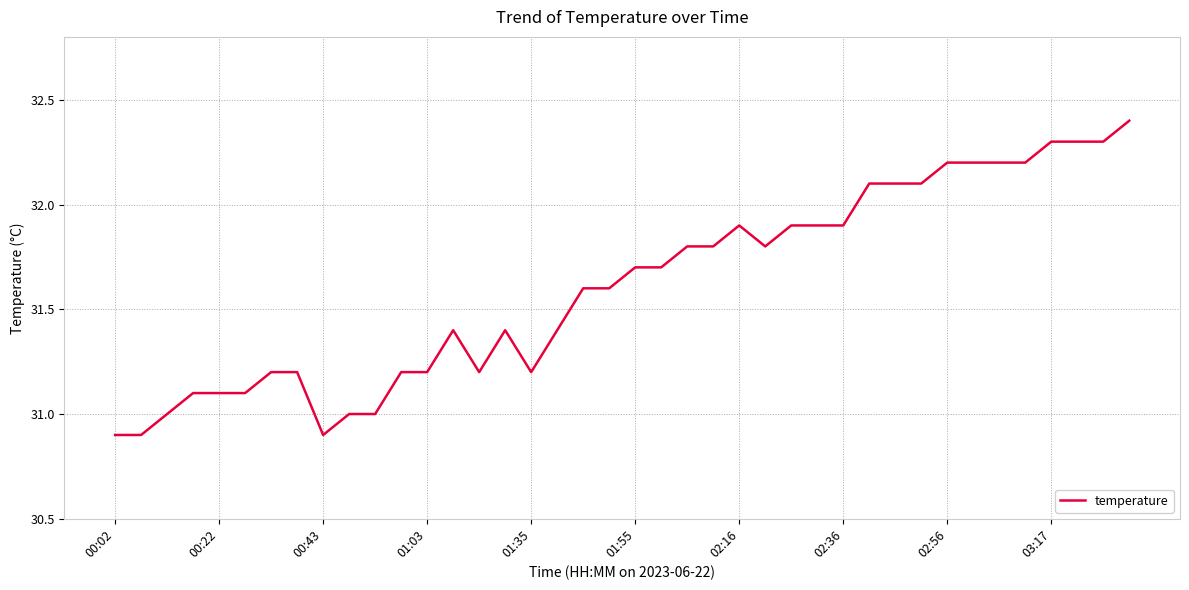

What is the greatest value displayed?

32.4